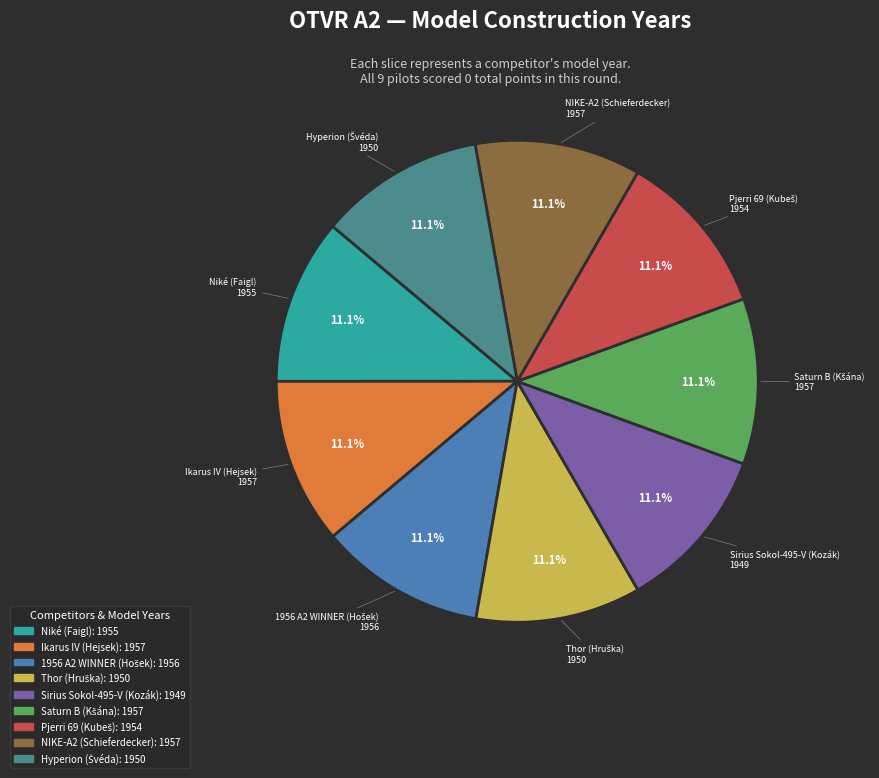

Is Niké (Faigl) the majority of the pie?

No